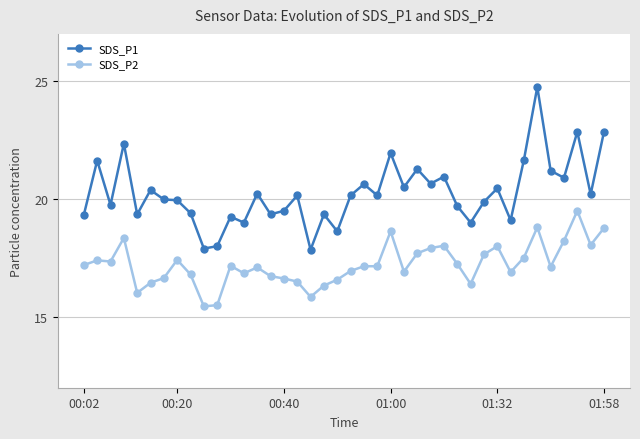

Which series has the largest range (max minus min)?

SDS_P1